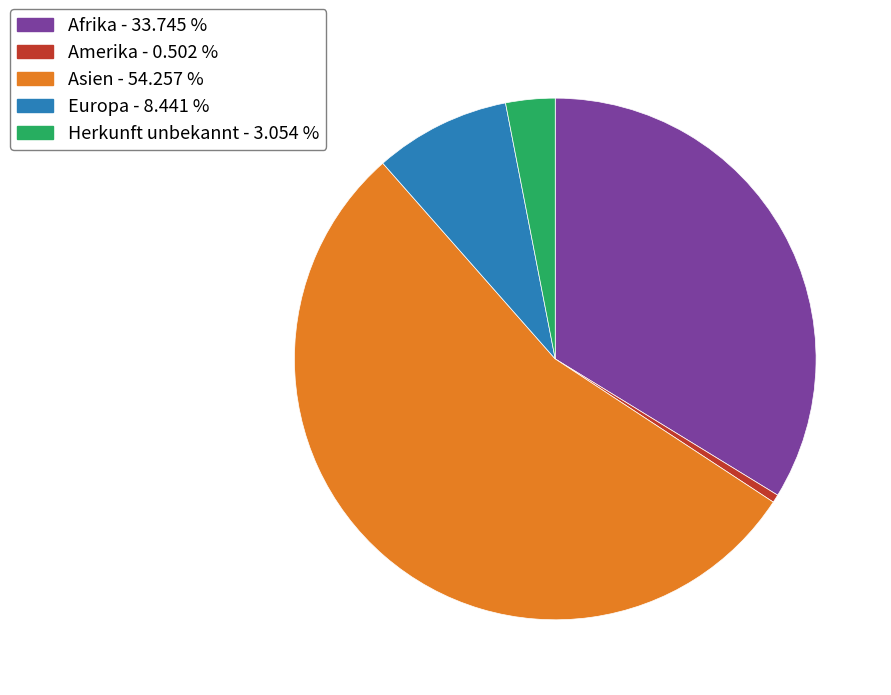

Is there any slice that represents more than half of the pie?

Yes